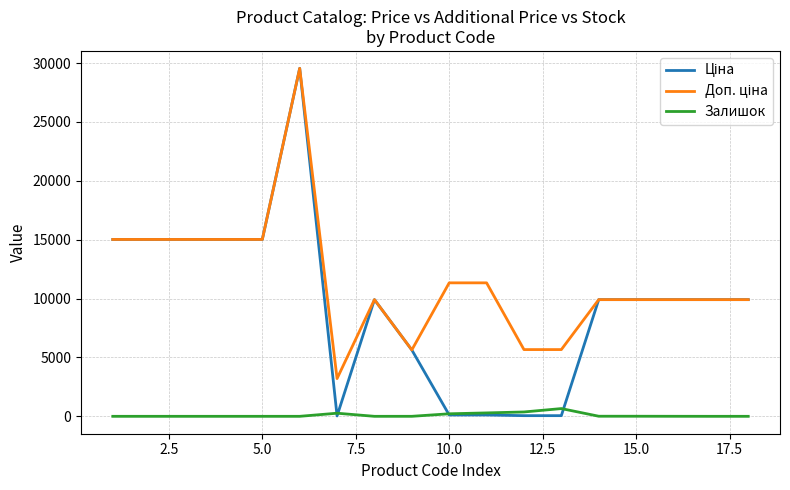

What is the greatest value displayed?

29548.9